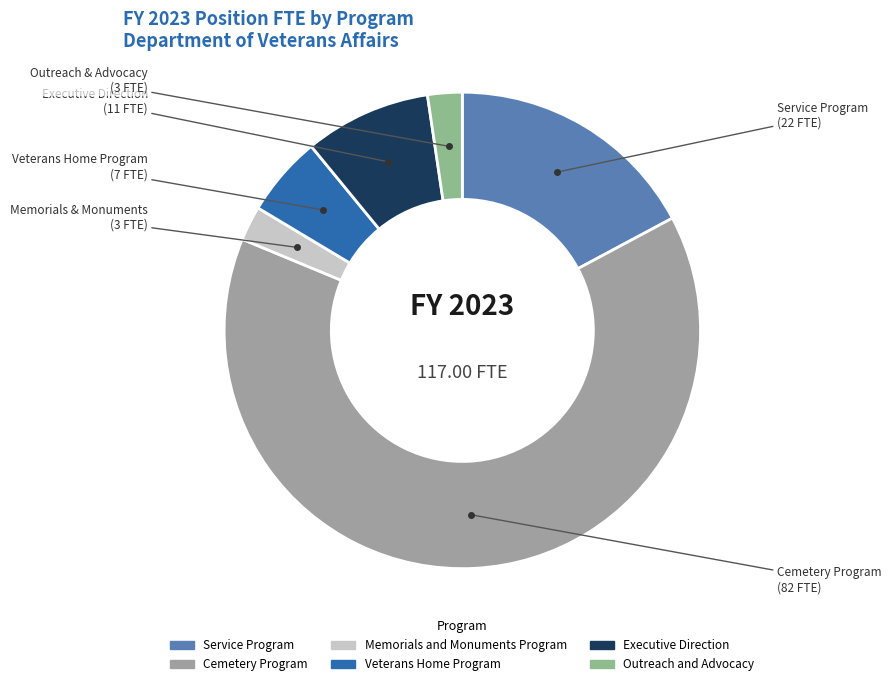

Is Executive Direction the majority of the pie?

No